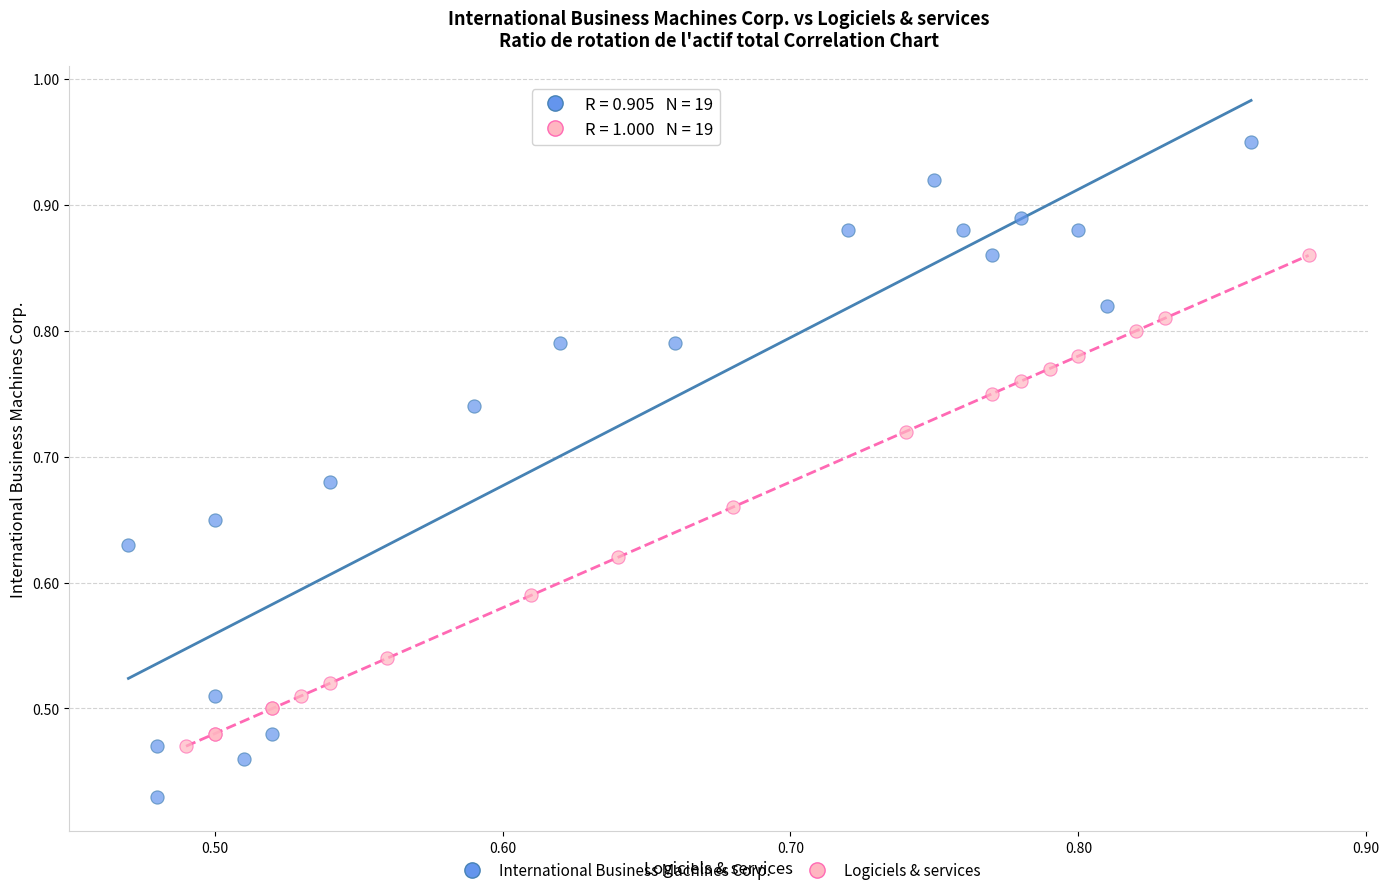

Which series reaches the minimum Y coordinate?

International Business Machines Corp.